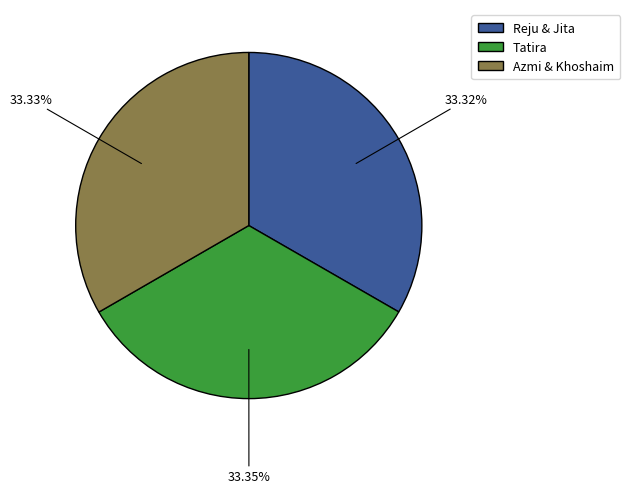

To the nearest percent, what portion does Reju & Jita represent?

33%